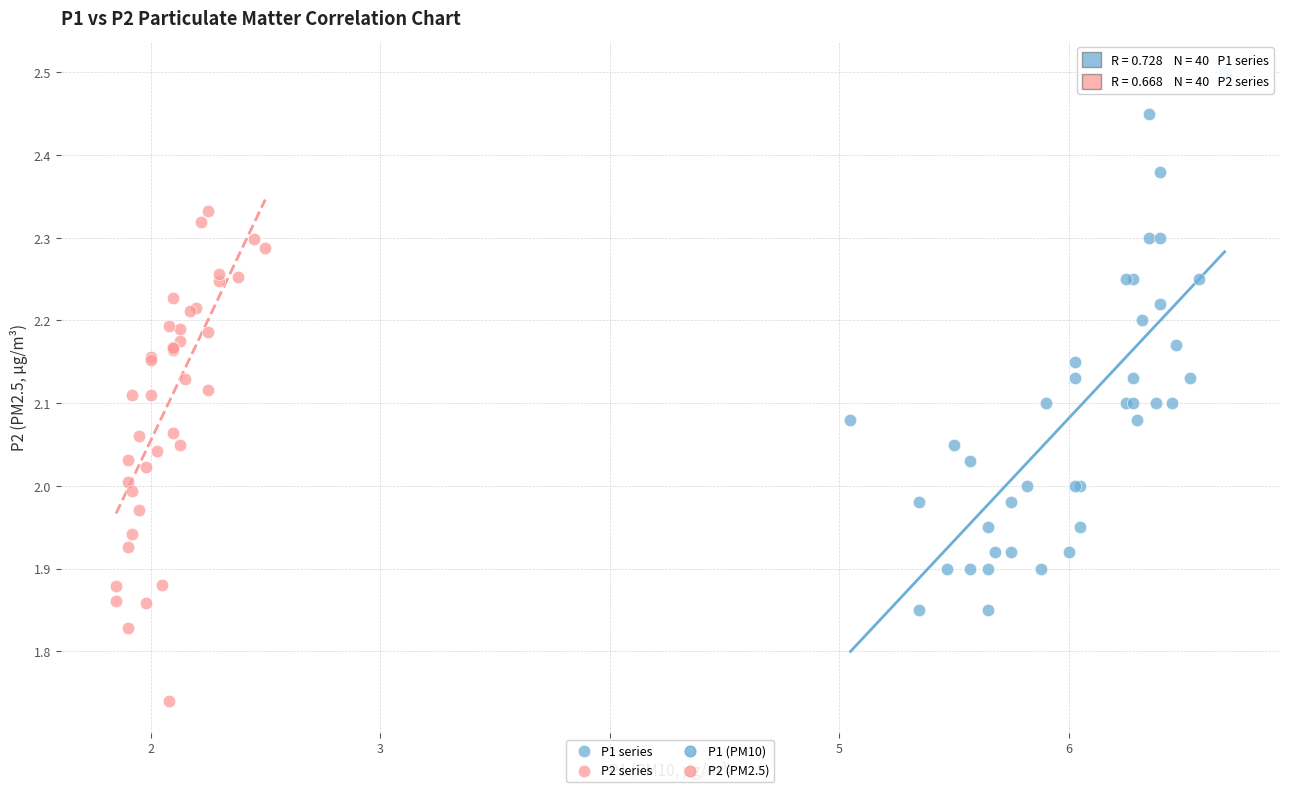

Which series reaches the minimum Y coordinate?

P2 series